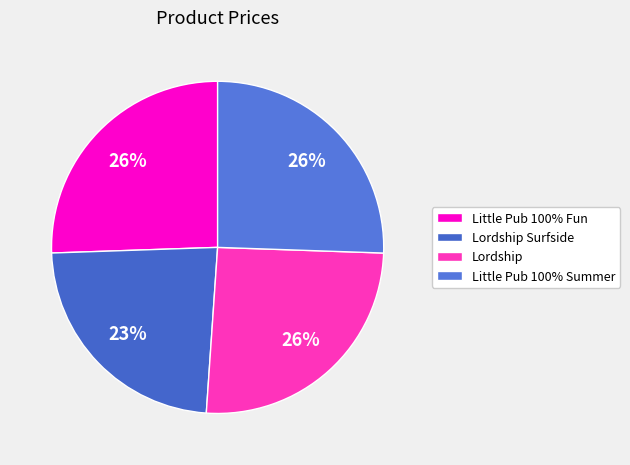

Does Lordship account for over 50% of the chart?

No